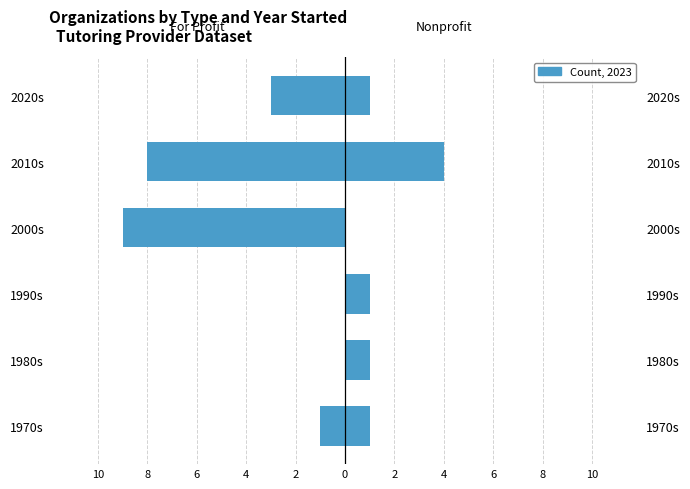

How many values in the For Profit series exceed -1?

2